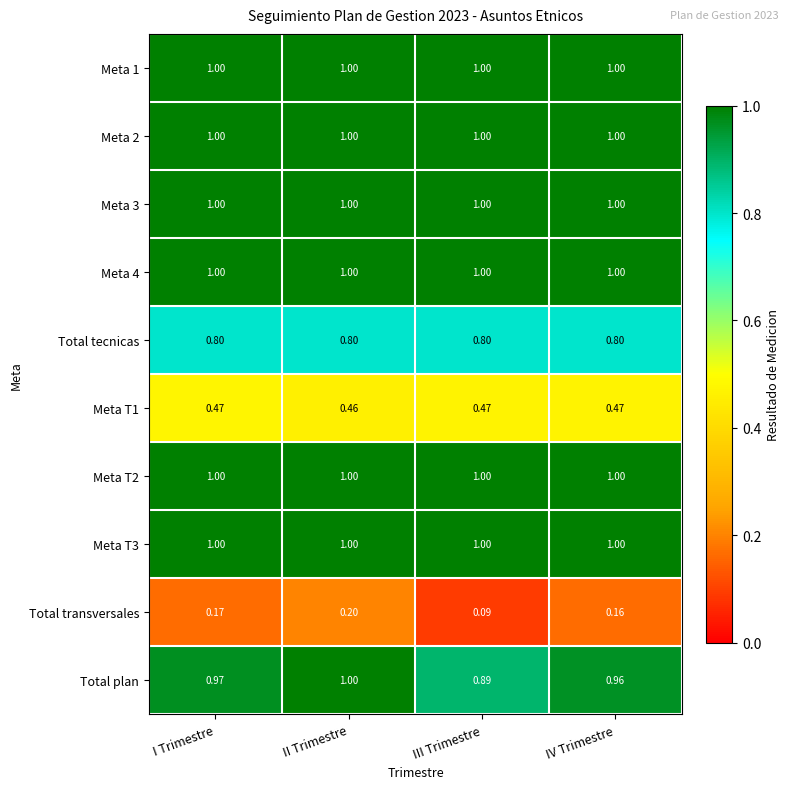

At which label does Total plan reach its minimum?

III Trimestre